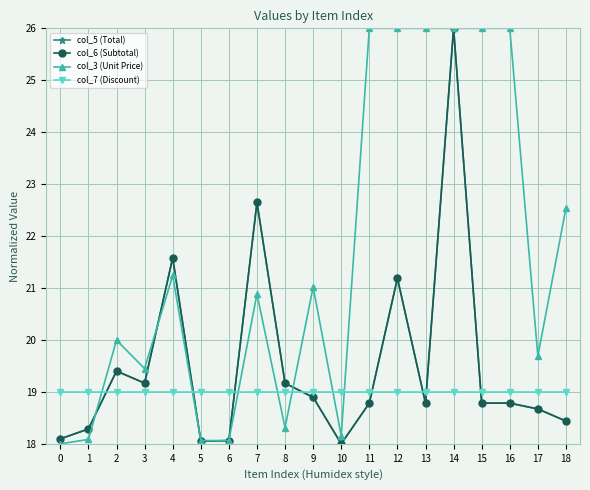

Which series has the largest total across all categories?

col_3 (Unit Price)